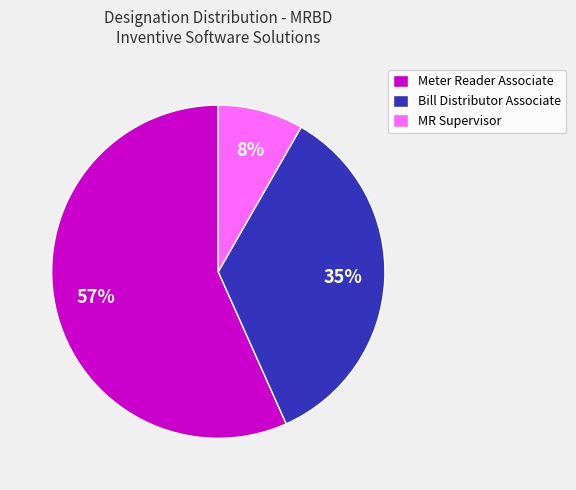

Which category has the biggest portion of the pie?

Meter Reader Associate